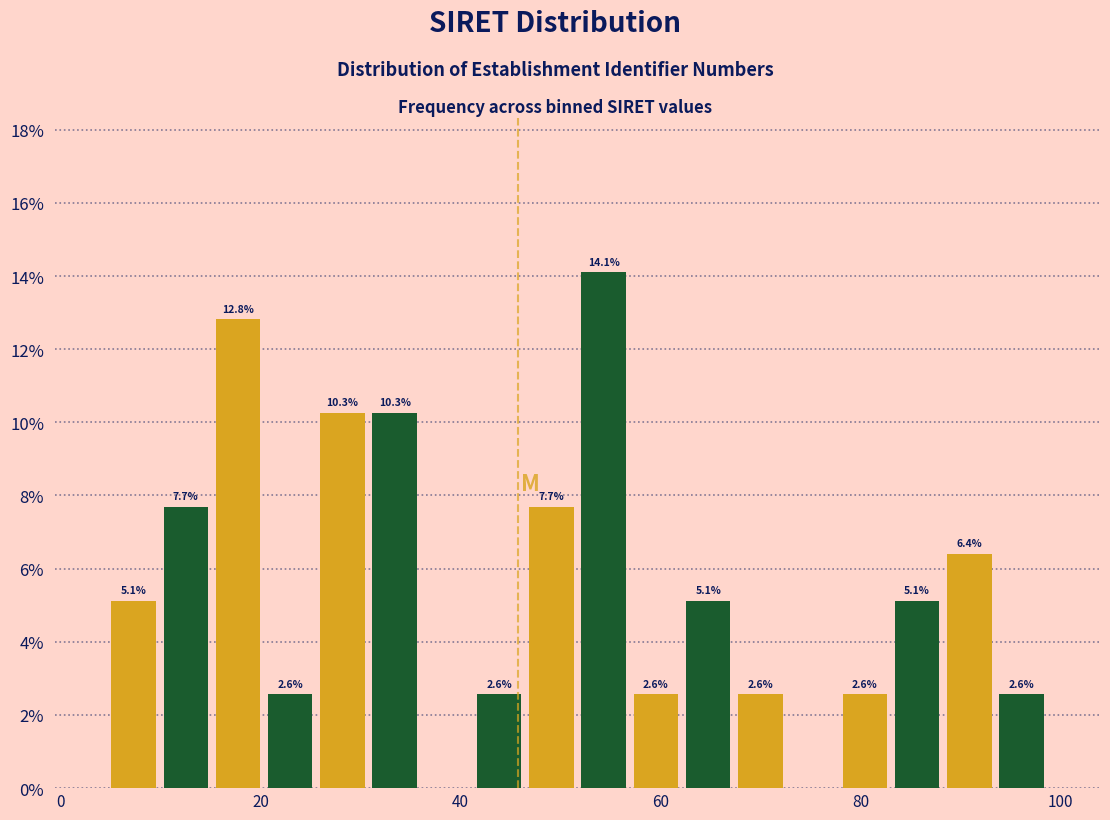

Read against the x-axis, roughly where is the centre of the tallest bar?

54